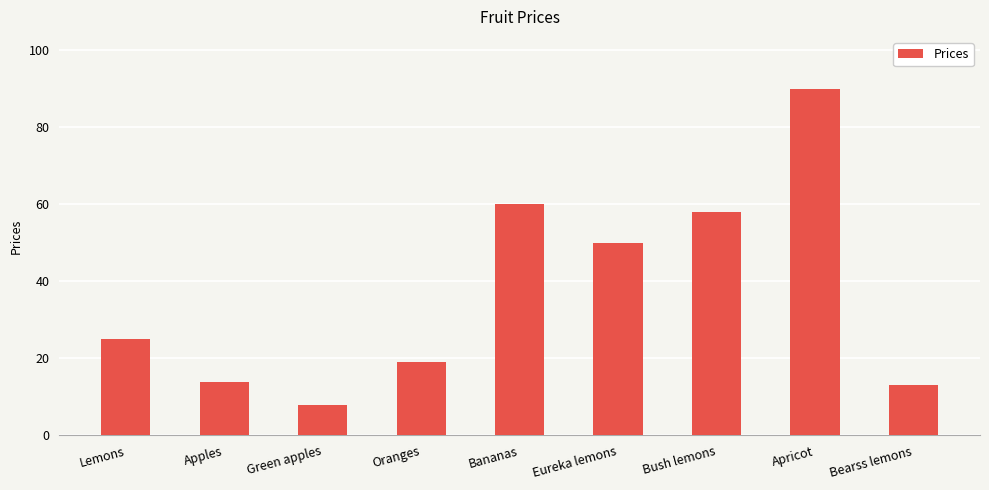

Is it true that the value at Eureka lemons is 50?

True